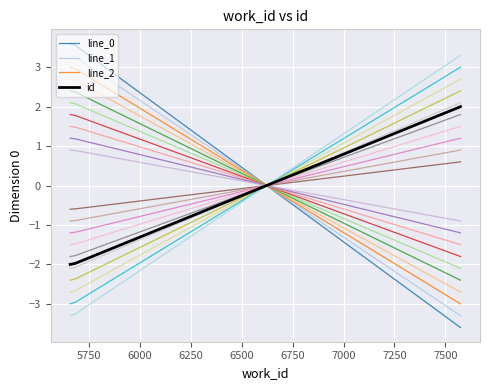

Between 5683 and 5658, which is larger?

5683